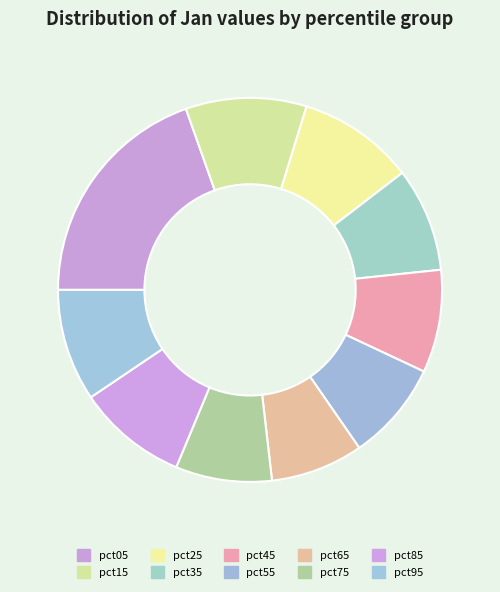

How many segments does this pie chart have?

10